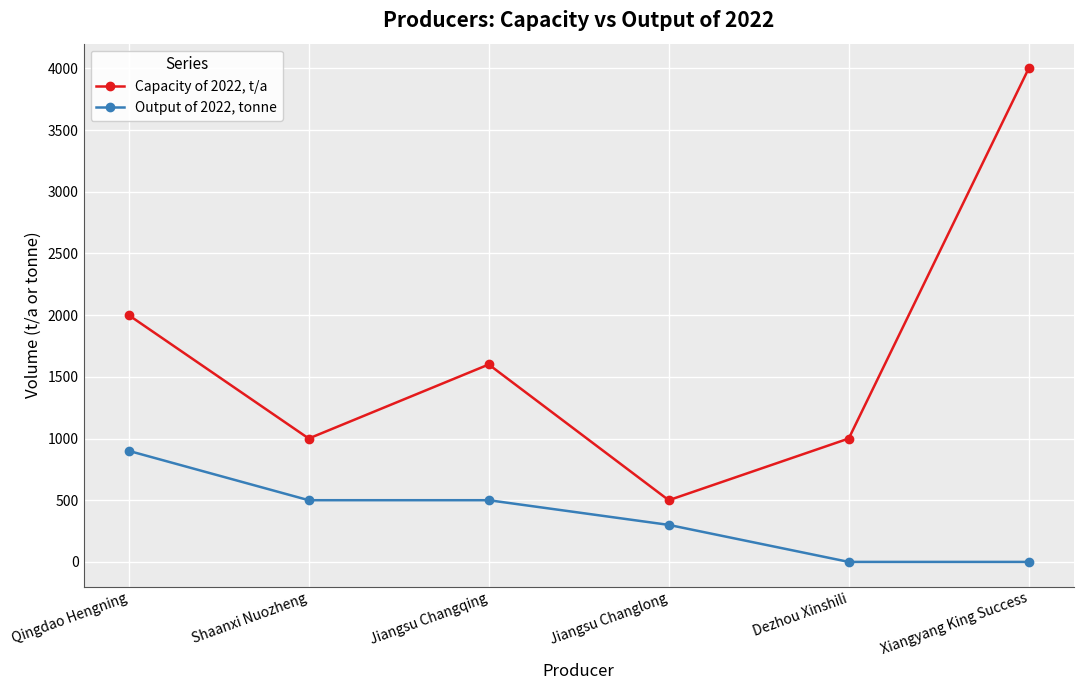

At which label does Capacity of 2022, t/a reach its peak?

Xiangyang King Success